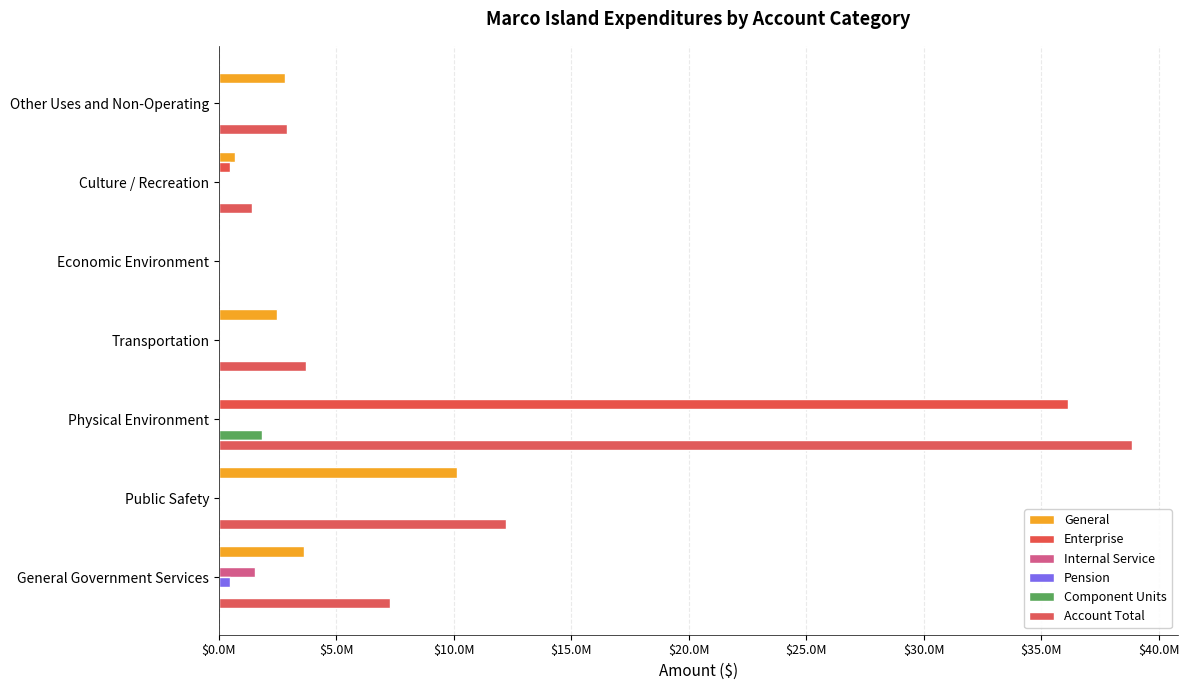

What is the maximum value for General?

10119105